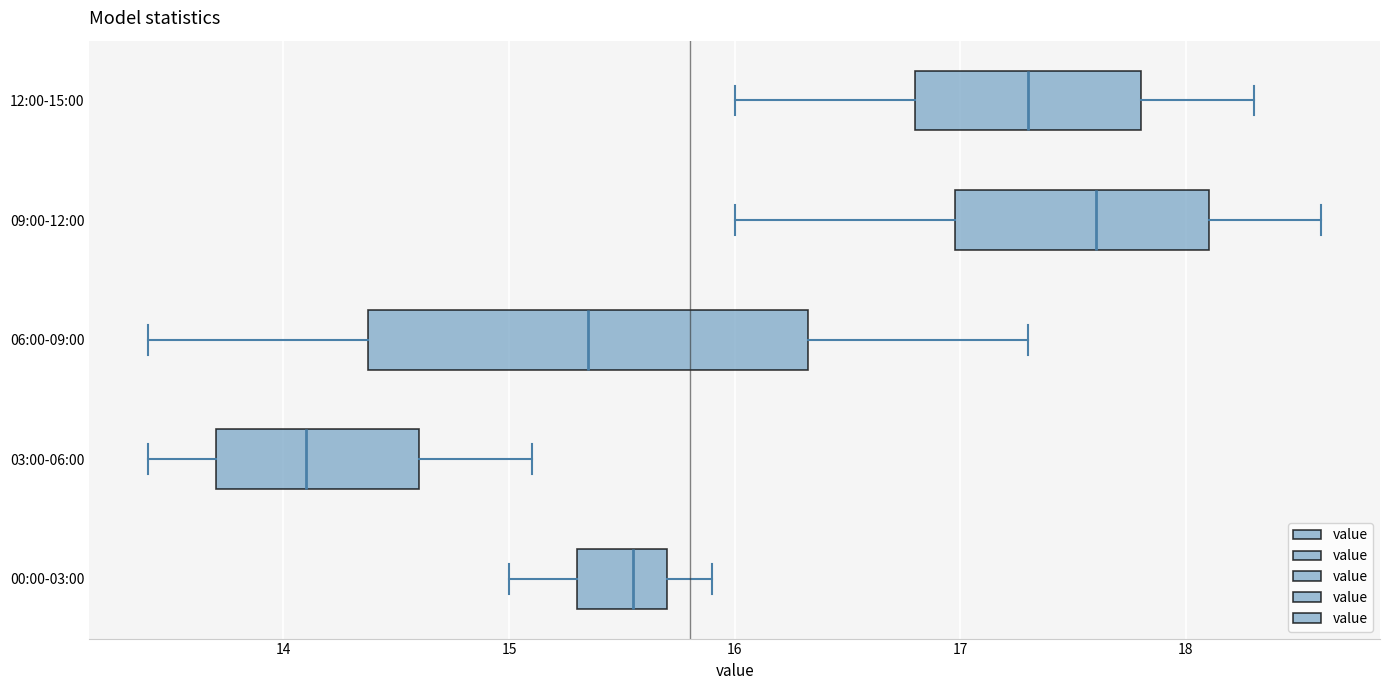

Reading bottom to top, read every box against the x-axis: the position of its median line, the range the box covers, and the ends of its whiskers. The values are not printed on the chart, so give them approximately, as read against the axis.

00:00-03:00: median 15.6, box 15.3 to 15.7, whiskers 15.0 to 15.9
03:00-06:00: median 14.1, box 13.7 to 14.6, whiskers 13.4 to 15.1
06:00-09:00: median 15.4, box 14.4 to 16.3, whiskers 13.4 to 17.3
09:00-12:00: median 17.6, box 17.0 to 18.1, whiskers 16.0 to 18.6
12:00-15:00: median 17.3, box 16.8 to 17.8, whiskers 16.0 to 18.3